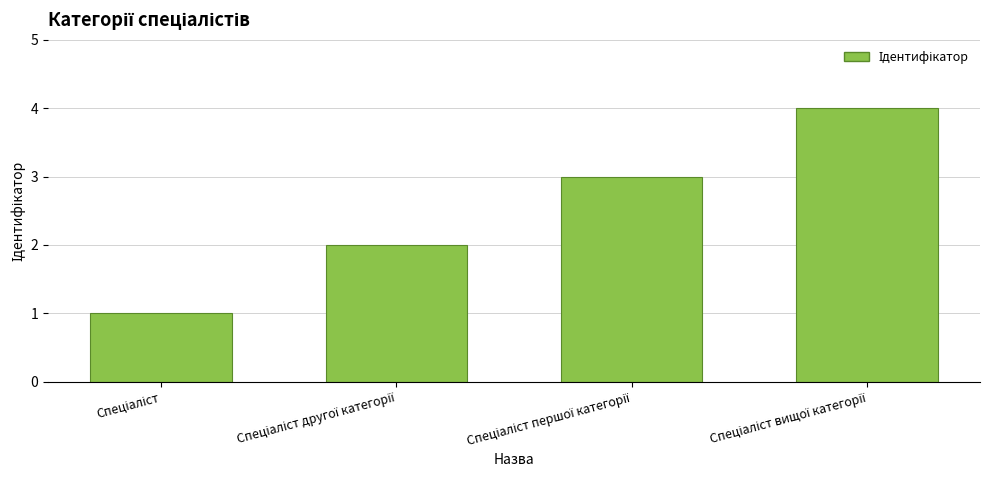

What is the maximum value shown in the chart?

4